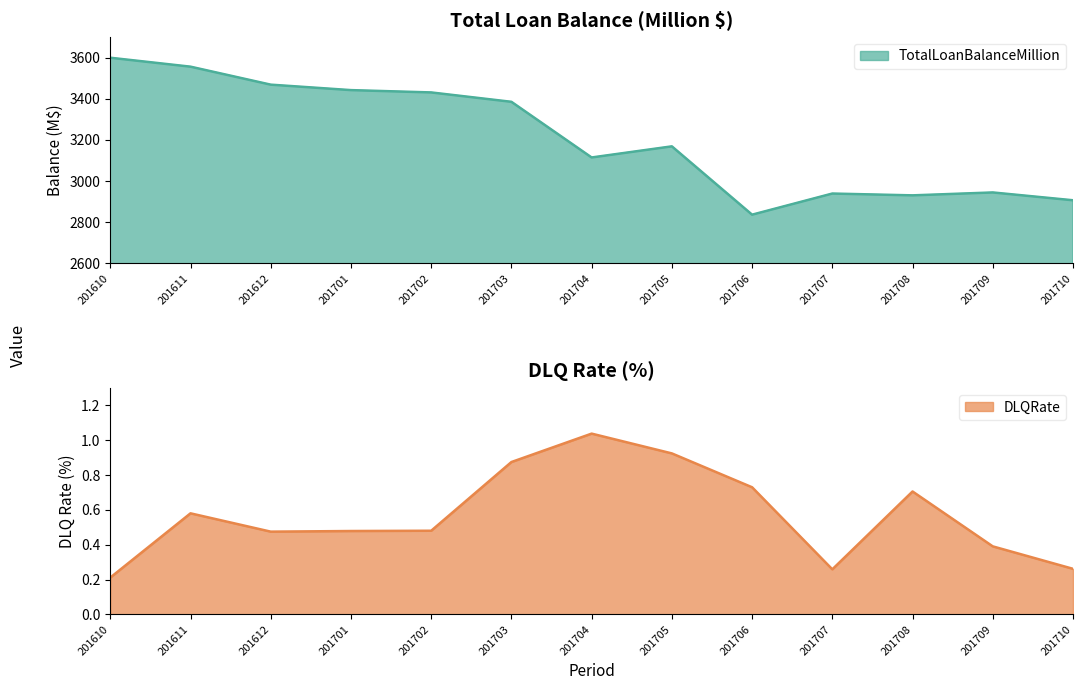

What is the difference between the DLQRate values at 201702 and 201704?

0.6